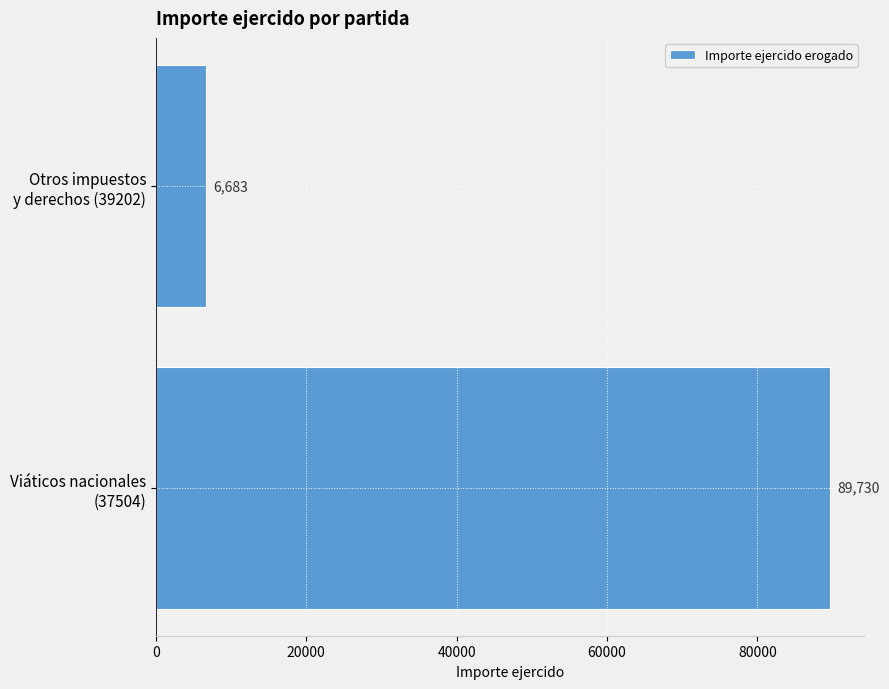

What is the greatest value displayed?

89730